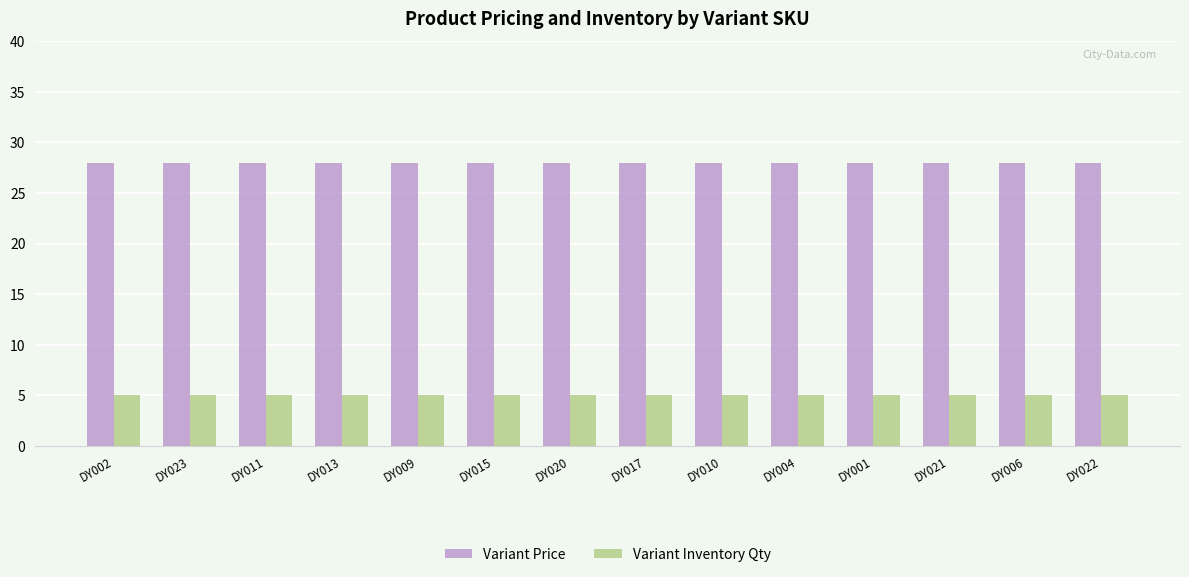

What is the spread (max minus min) of values at DY009?

23